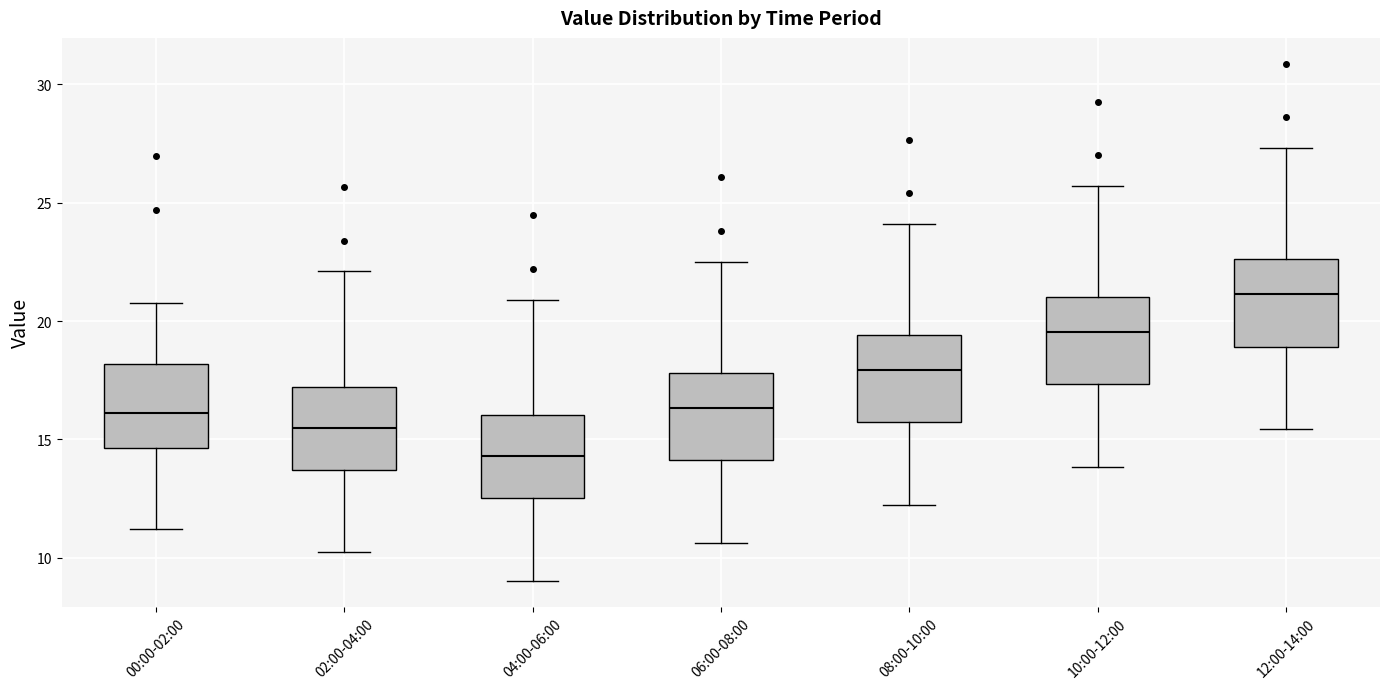

Which box has the lowest median line?

04:00-06:00